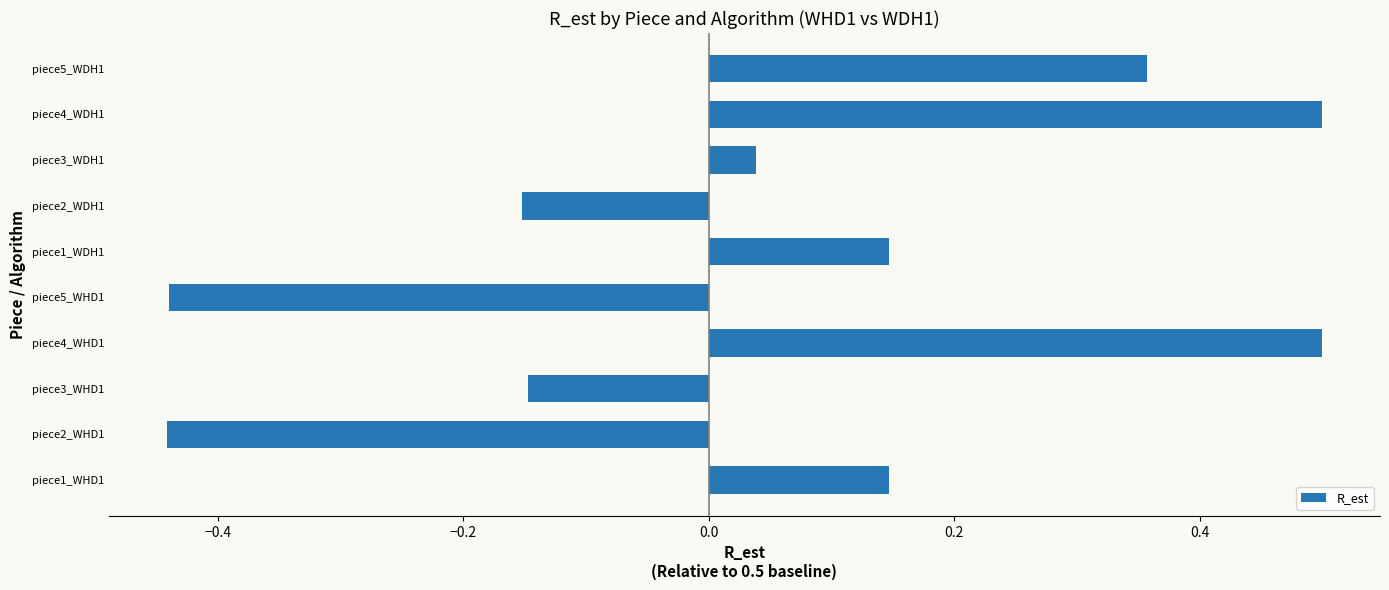

What is the change in value from piece1_WHD1 to piece4_WDH1?

+0.4